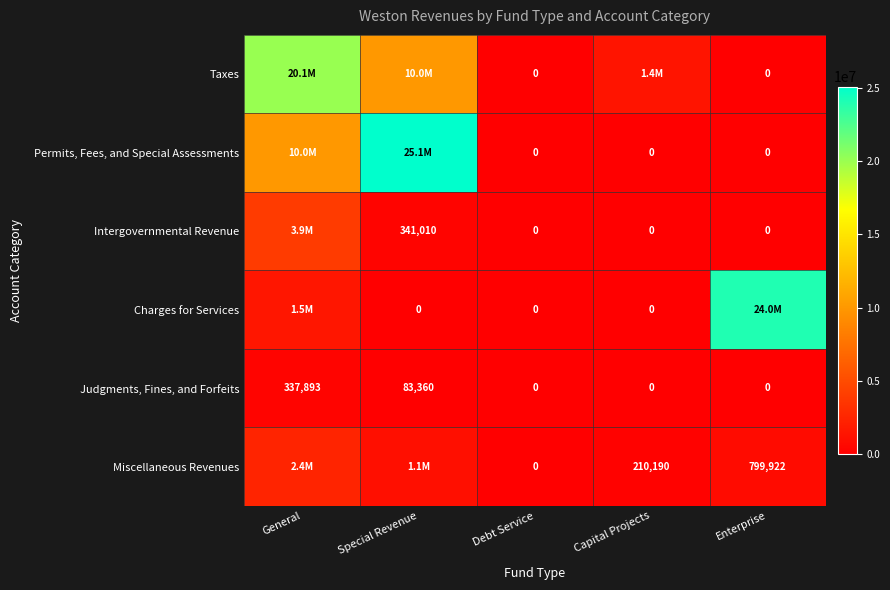

What is the maximum value for Judgments, Fines, and Forfeits?

337893